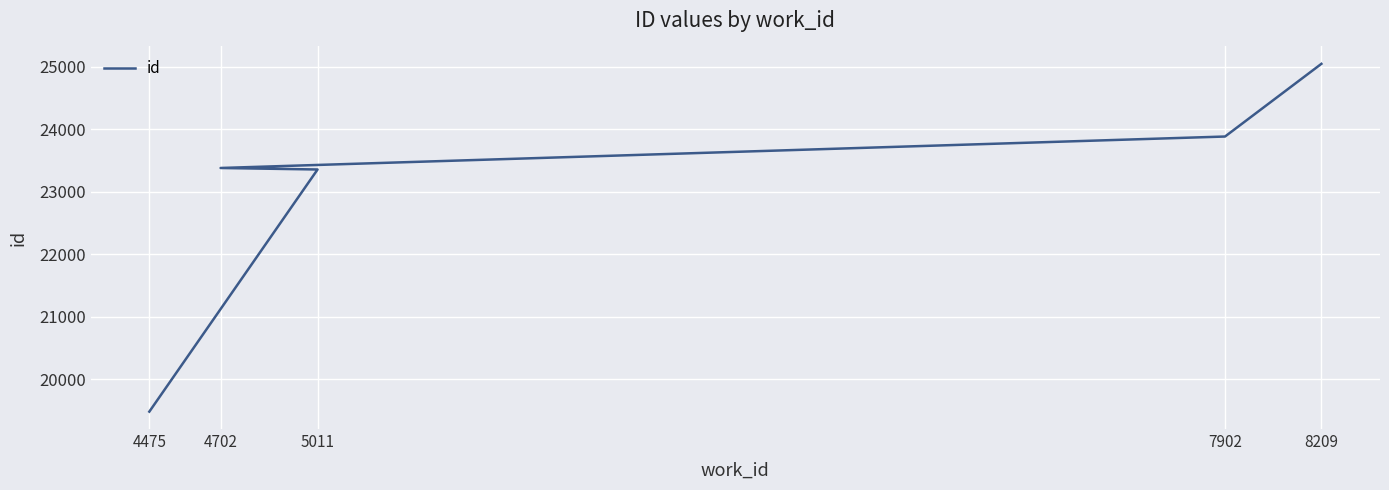

Rank the categories by value from lowest to highest.

4475, 5011, 4702, 7902, 8209